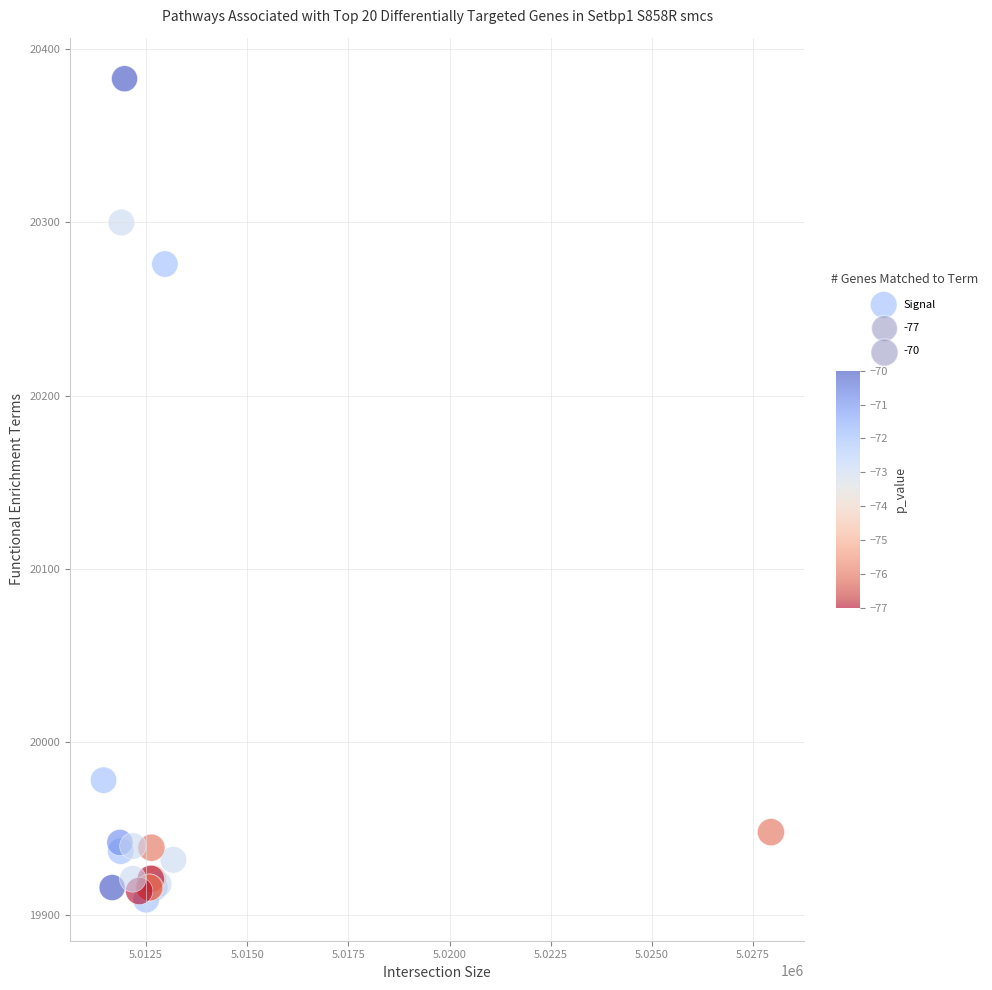

What Y value in the scatter plot is closest to 20146?

20276